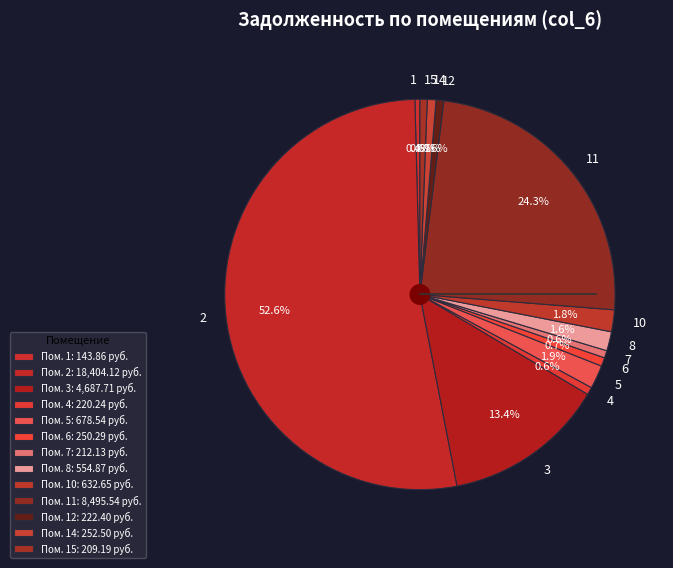

Is the sum of 14 and 2 greater than half?

Yes